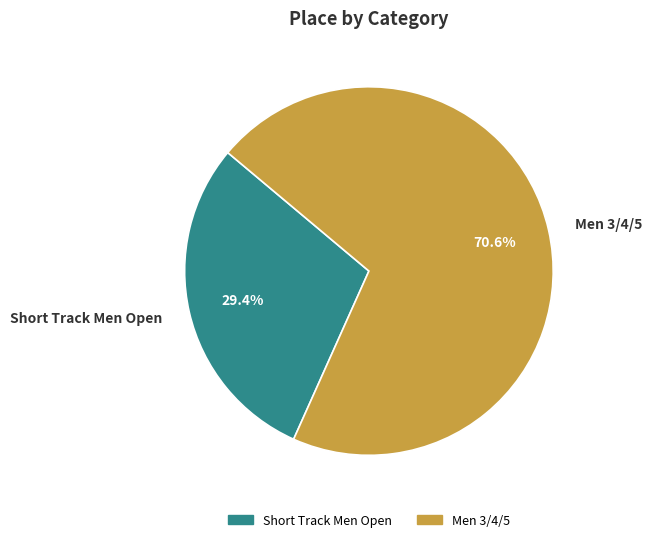

Rank the categories by value from highest to lowest.

Men 3/4/5, Short Track Men Open